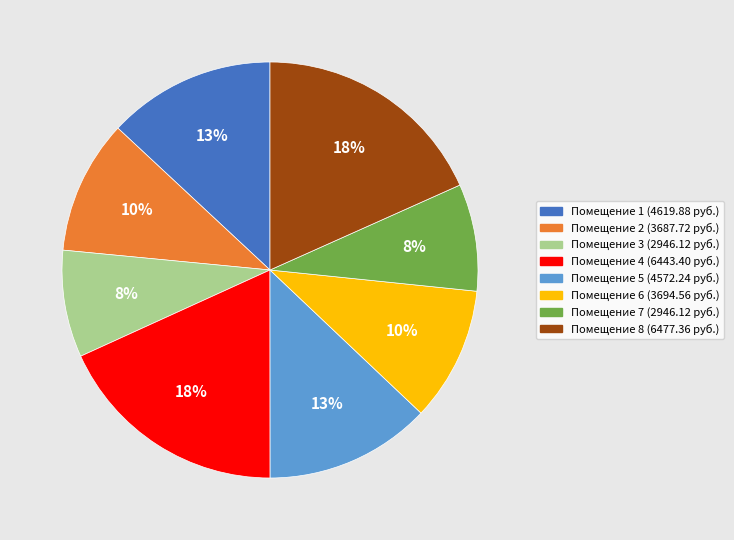

Is it true that Помещение 6 (3694.56 руб.) is 1% of the pie?

False